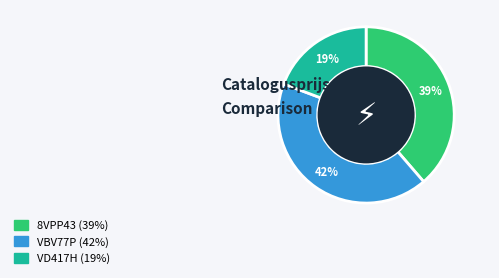

Between VD417H and 8VPP43, which is larger?

8VPP43